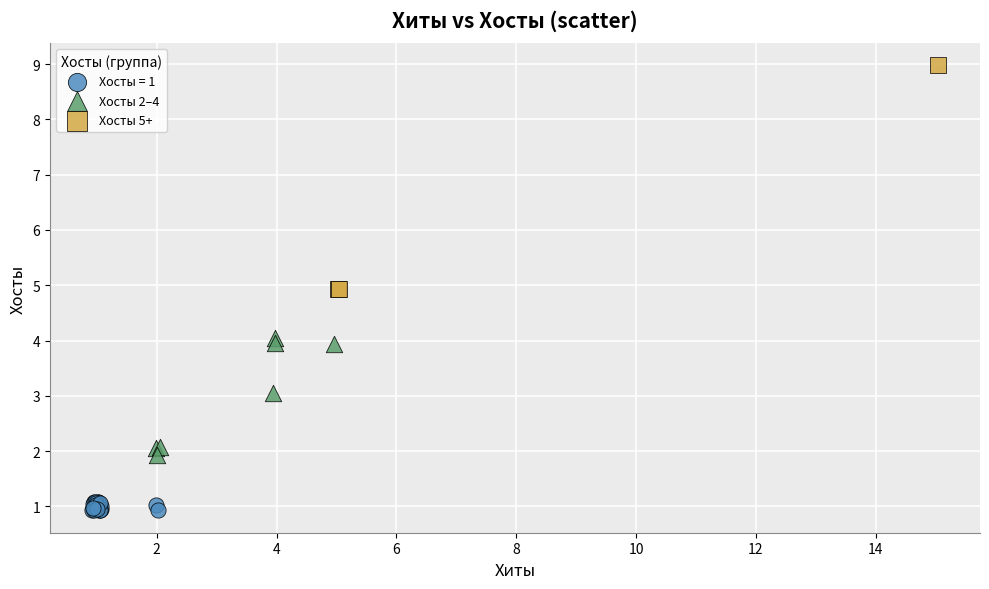

Which series contains the highest Y value?

Хосты 5+